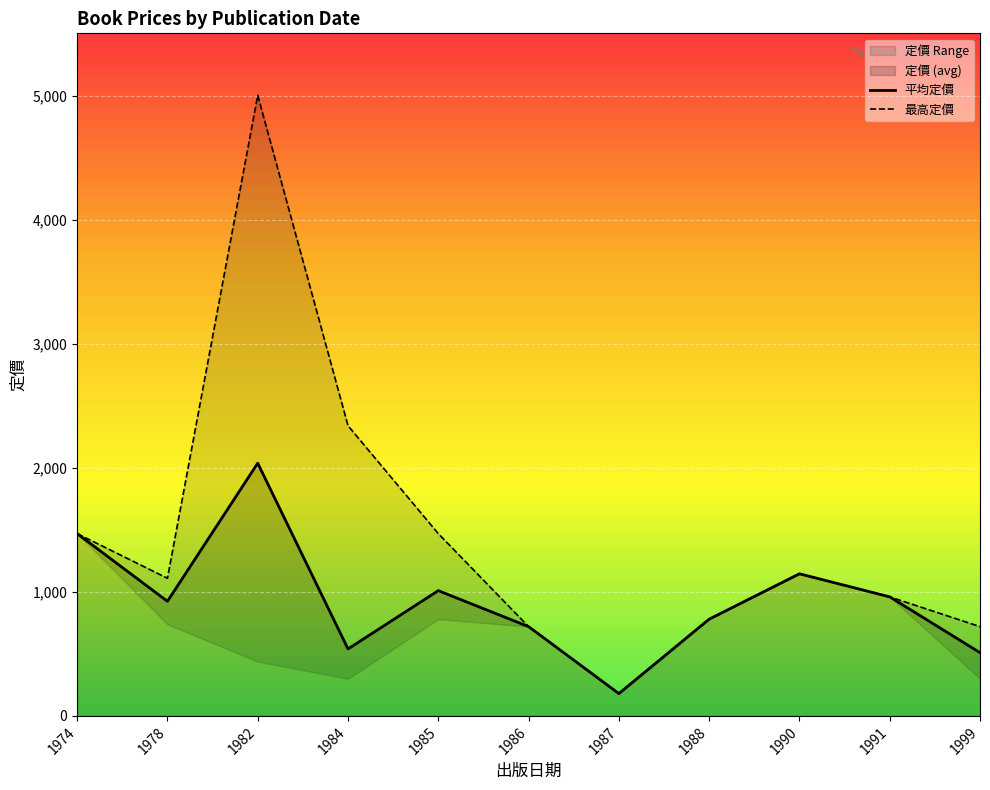

Which category has the highest value in the 平均定價 series?

1982